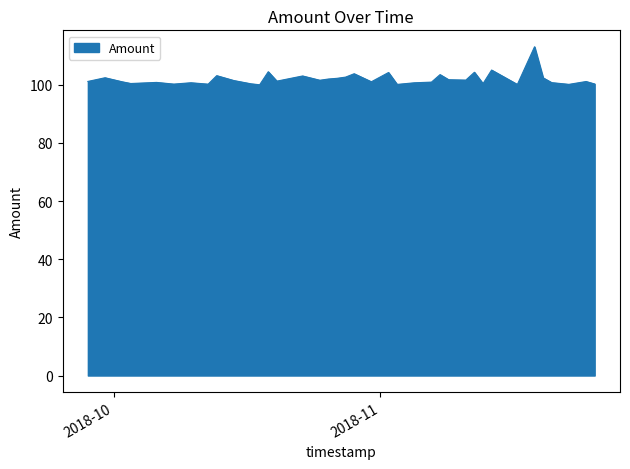

What is the greatest value displayed?

113.1